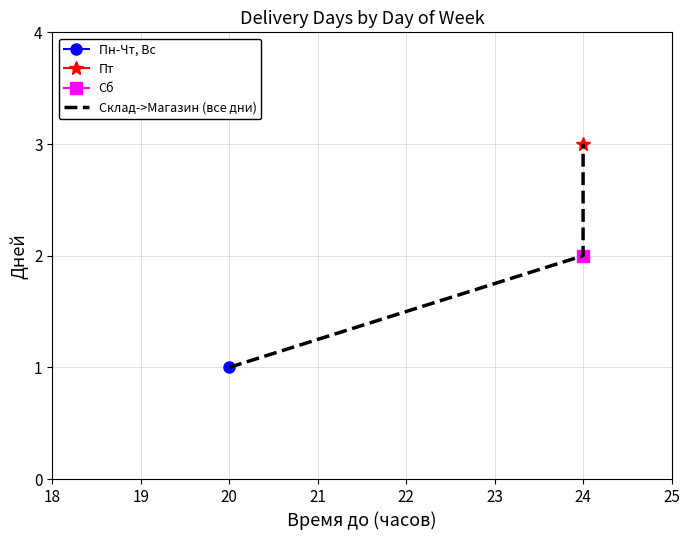

What is the maximum value for Склад->Магазин (все дни)?

3